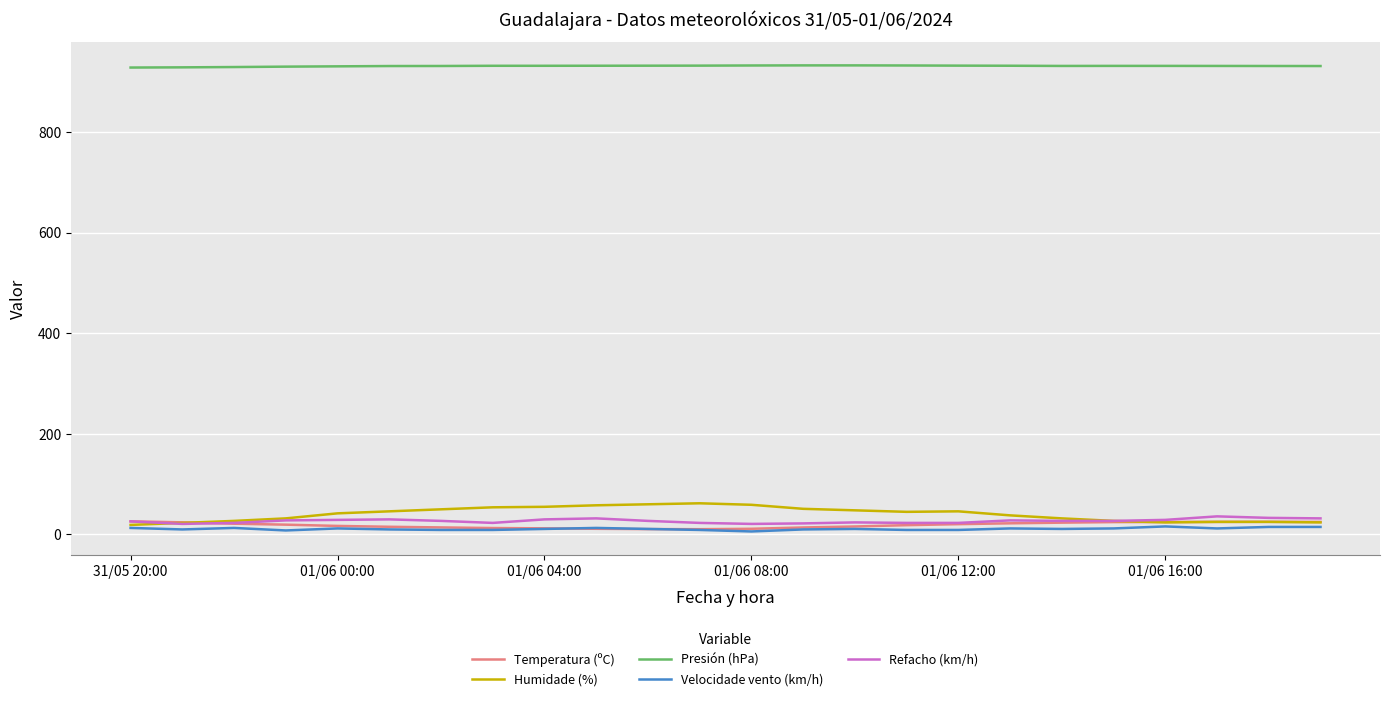

Which series has the largest total across all categories?

Presión (hPa)